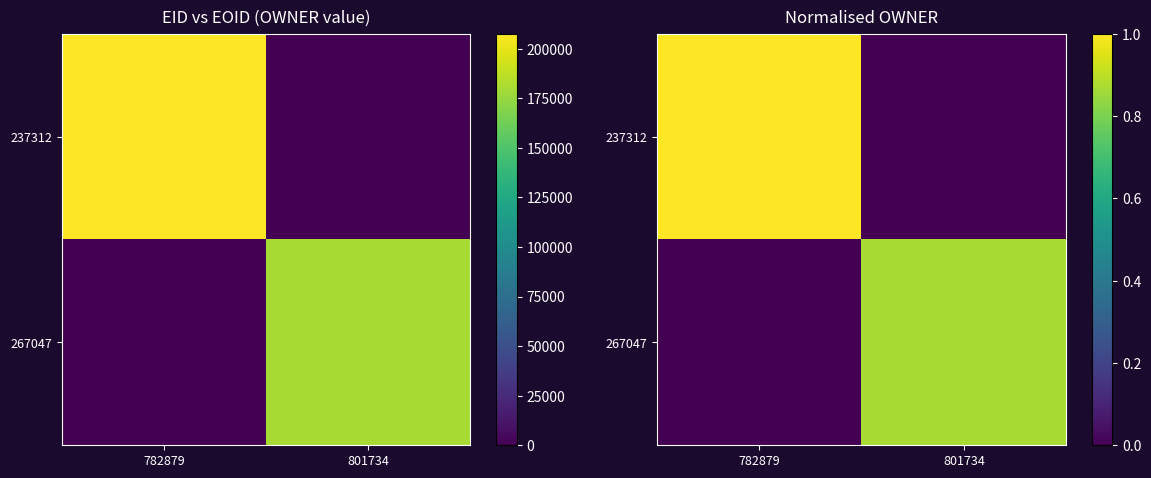

Rank the categories by 237312 value from lowest to highest.

801734, 782879